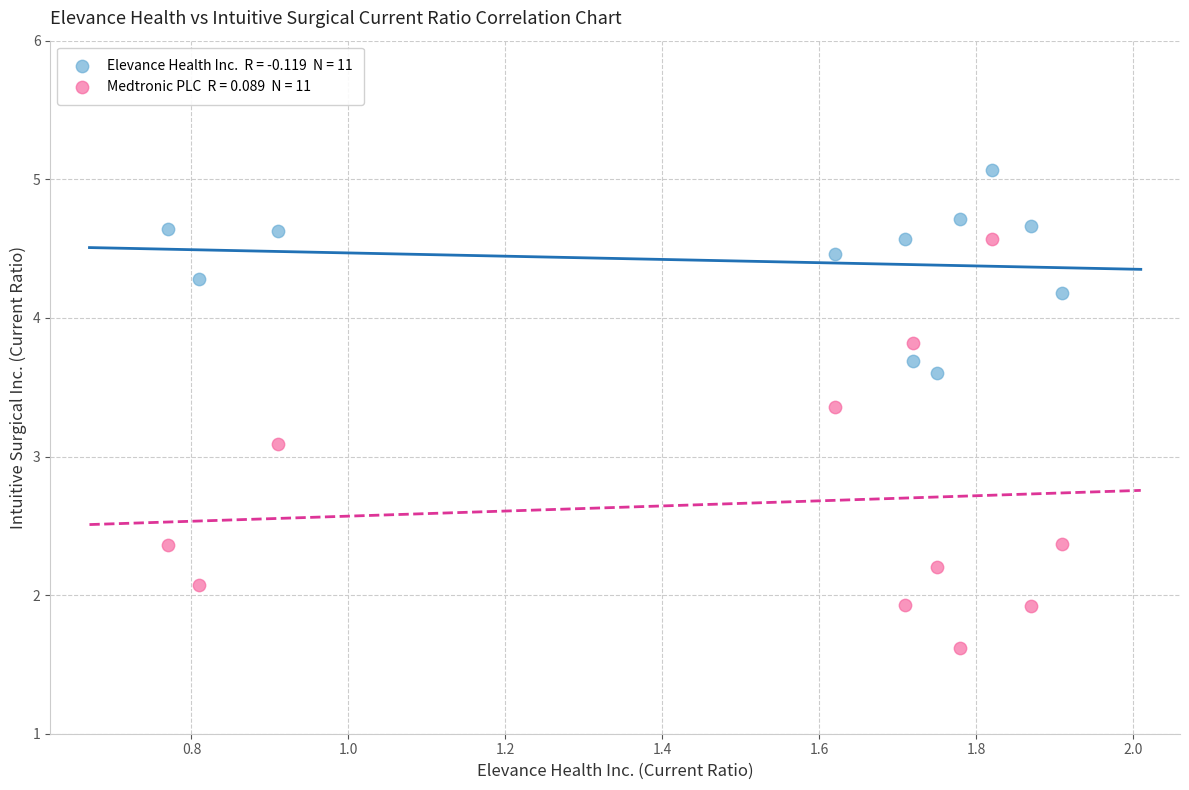

Across all data points, what is the range of X values (max minus min)?

1.1